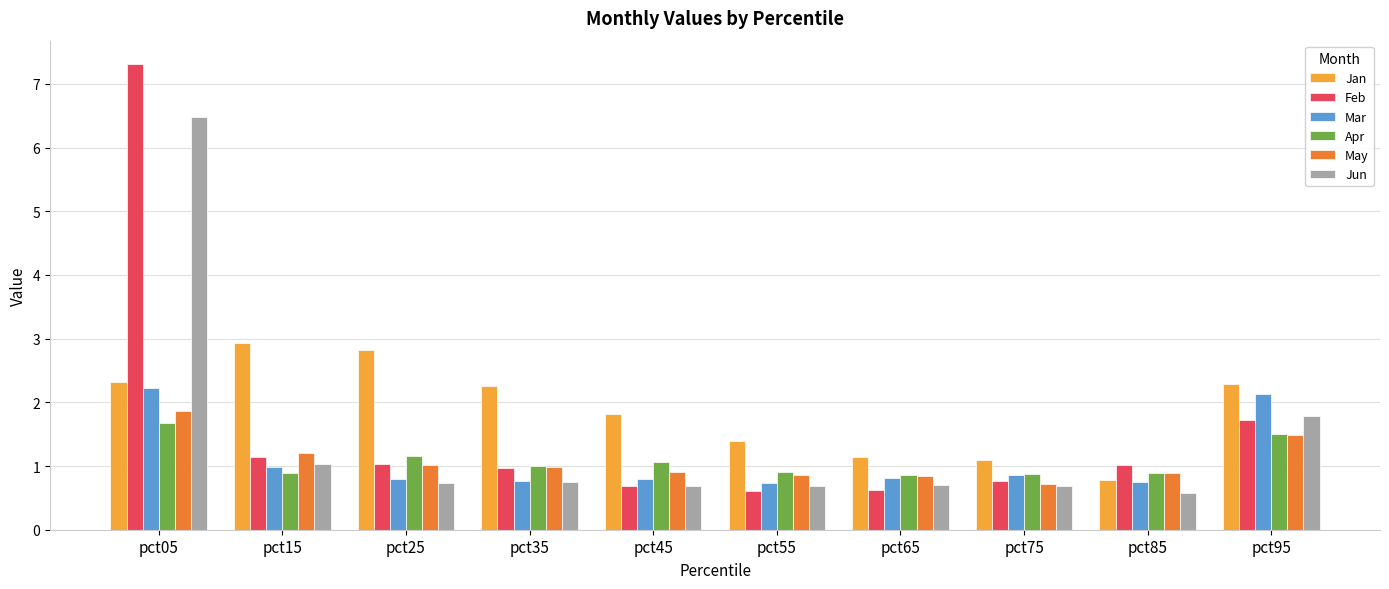

How many groups of bars are there?

10